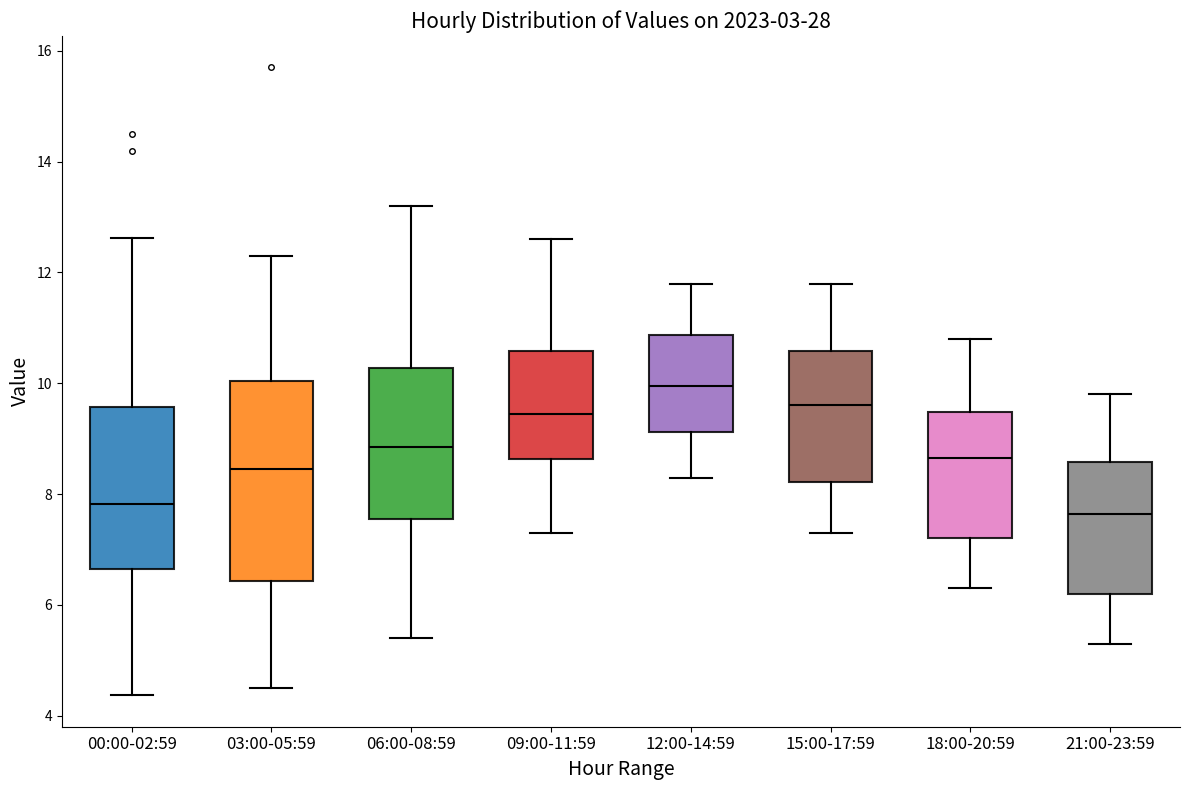

Which box is the tallest, from its lower edge to its upper edge?

03:00-05:59